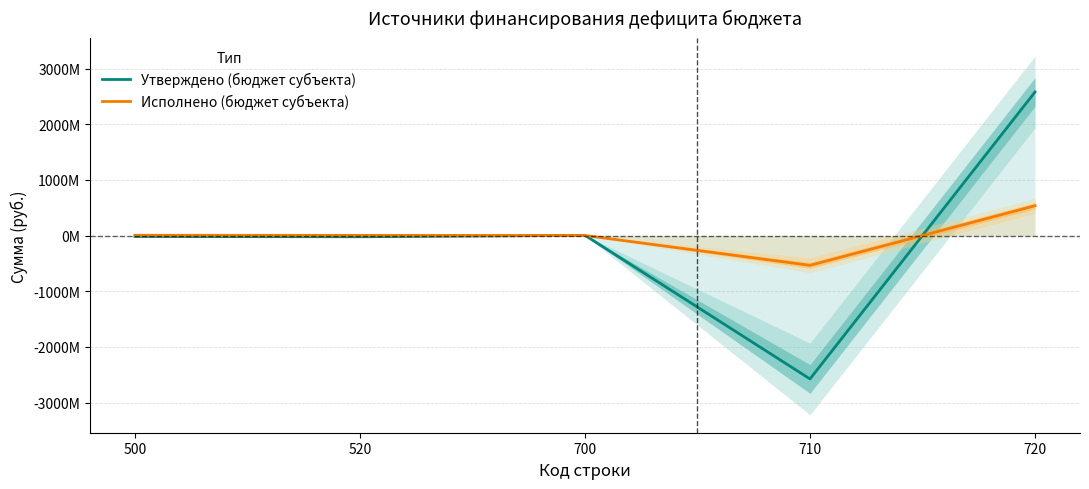

Between 520 and 720, which series saw the biggest shift?

Утверждено (бюджет субъекта)